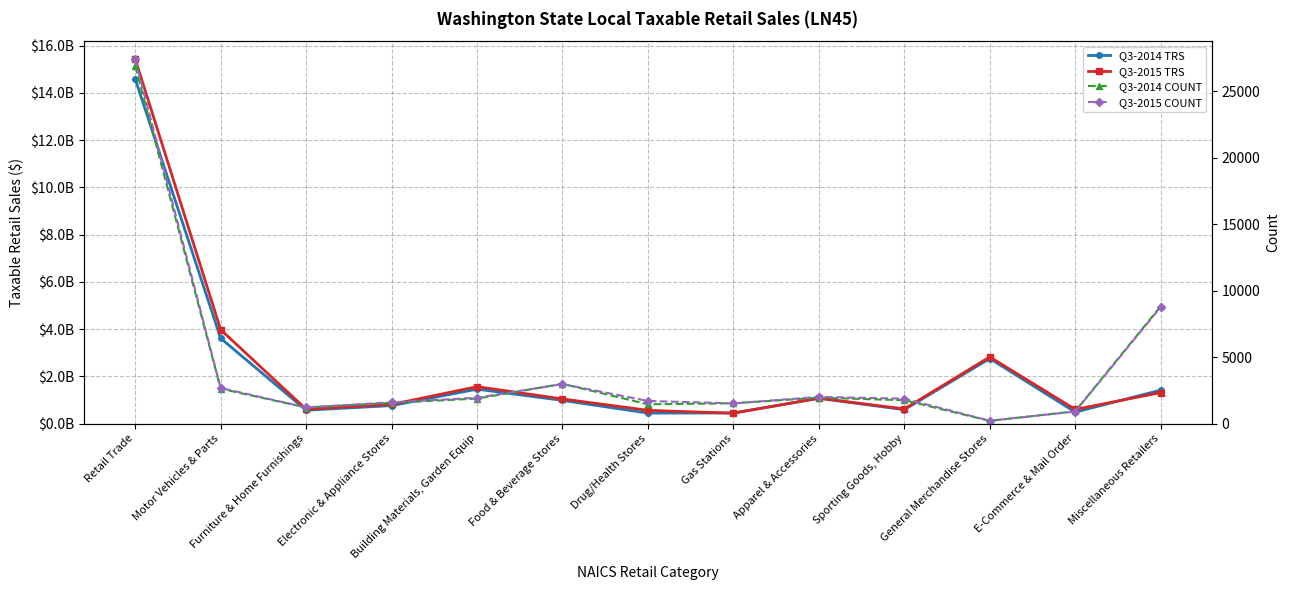

What is the difference between the maximum and minimum values in the Q3-2015 TRS series?

14995440557